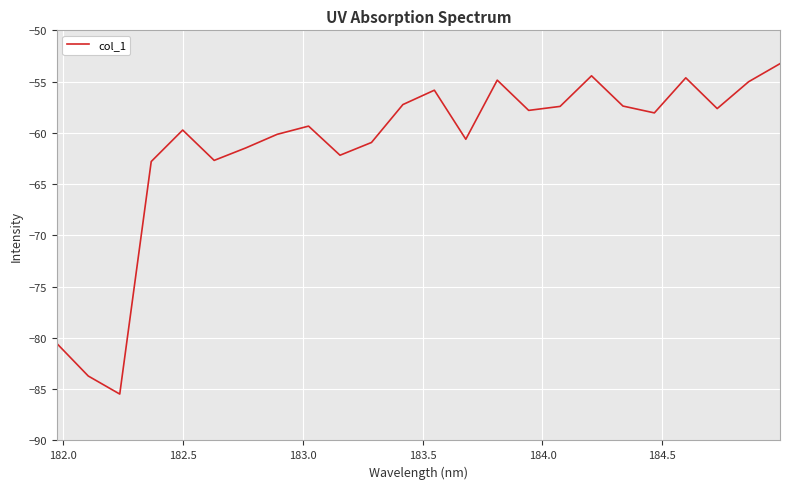

What is the maximum value shown in the chart?

-53.3